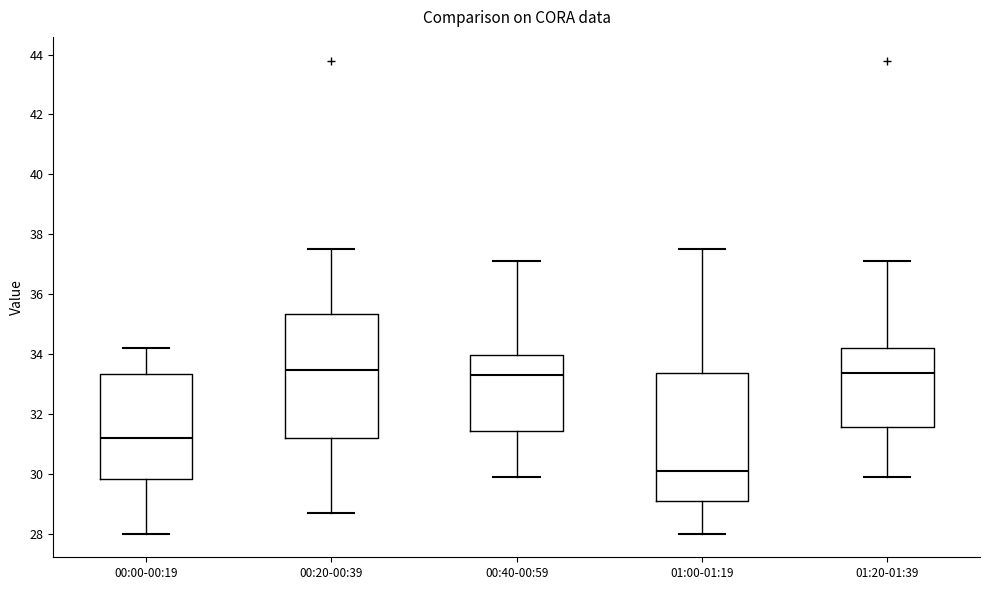

Where does the lower whisker of the box for 00:00-00:19 end on the y-axis? The values are not printed on the chart, so give them approximately, as read against the axis.

28.0